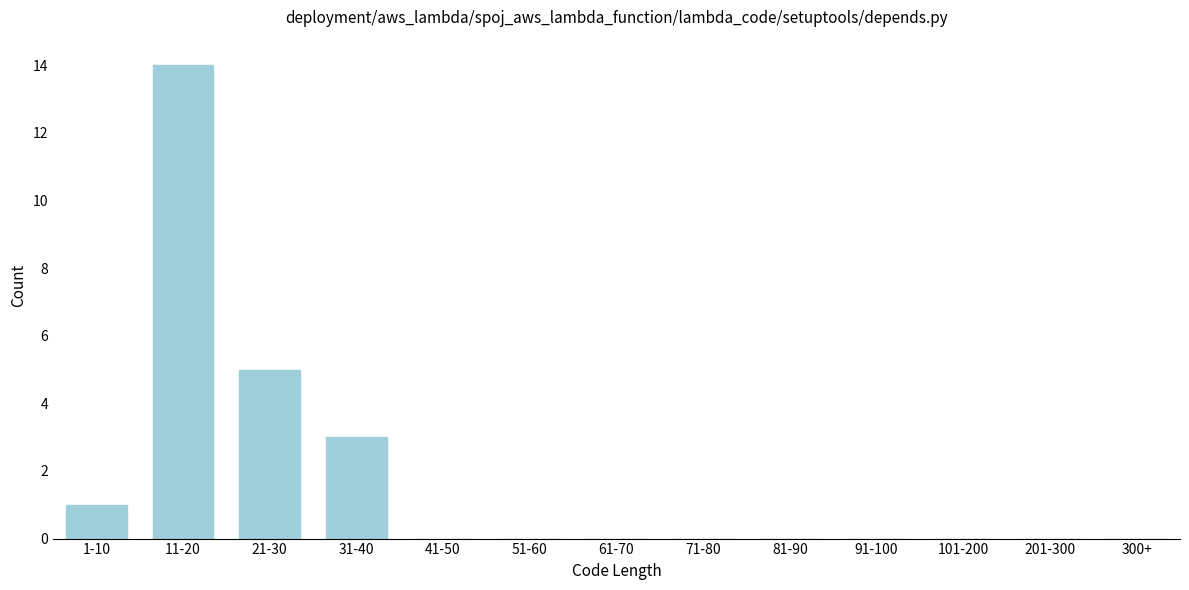

Reading right to left, extract all data points from this chart.

300+=0	201-300=0	101-200=0	91-100=0	81-90=0	71-80=0	61-70=0	51-60=0	41-50=0	31-40=3	21-30=5	11-20=14	1-10=1